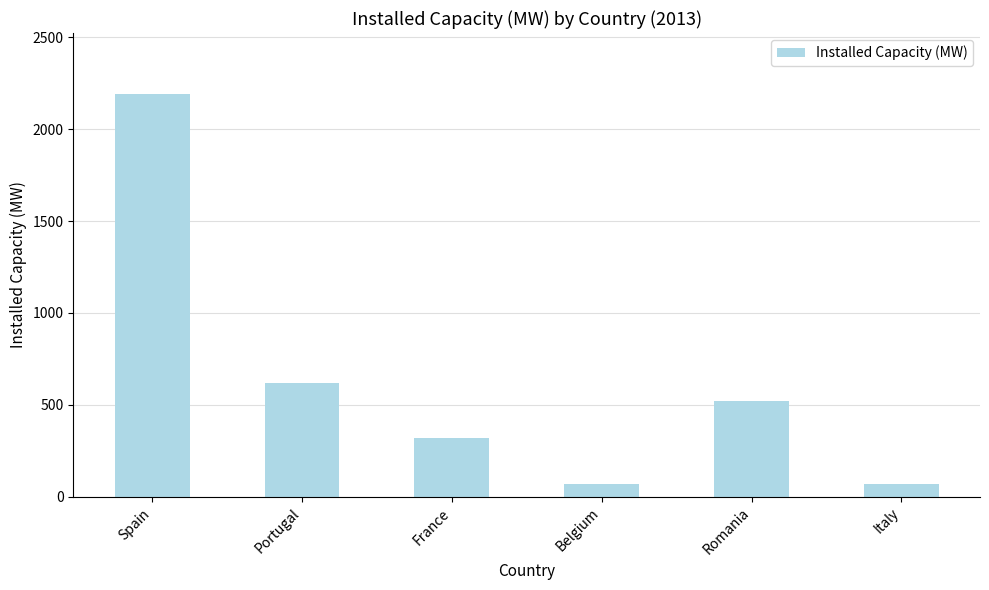

Which has a higher value, Romania or Italy?

Romania